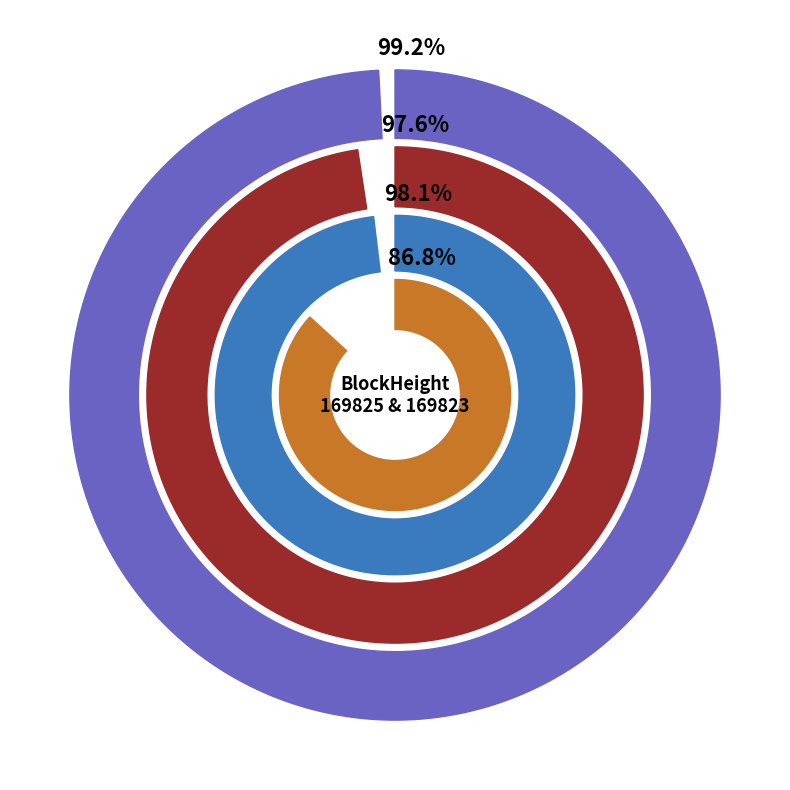

Rank the categories by 169823 value from lowest to highest.

169823, 169825